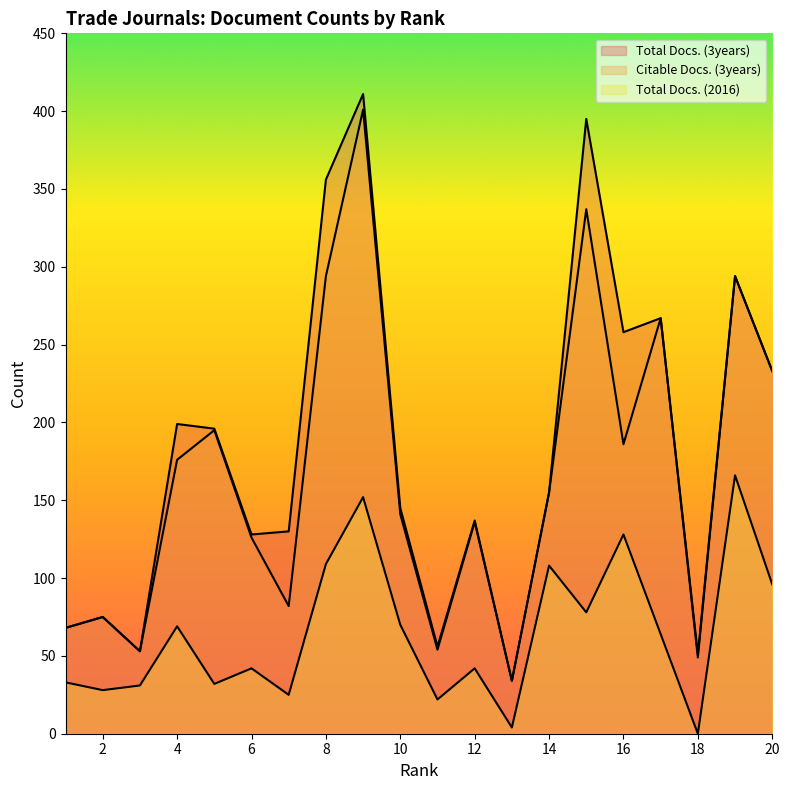

In Citable Docs. (3years), how many points are higher than both neighbors (excluding endpoints)?

7